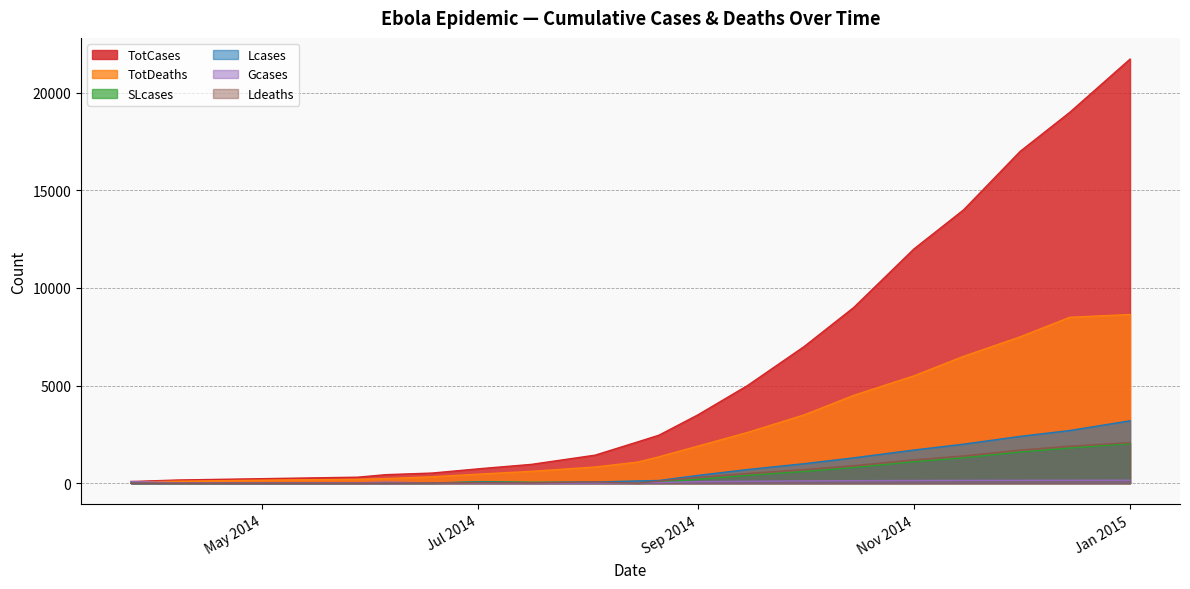

The value of SLcases at 2014-12-01 is 701. True or false?

False